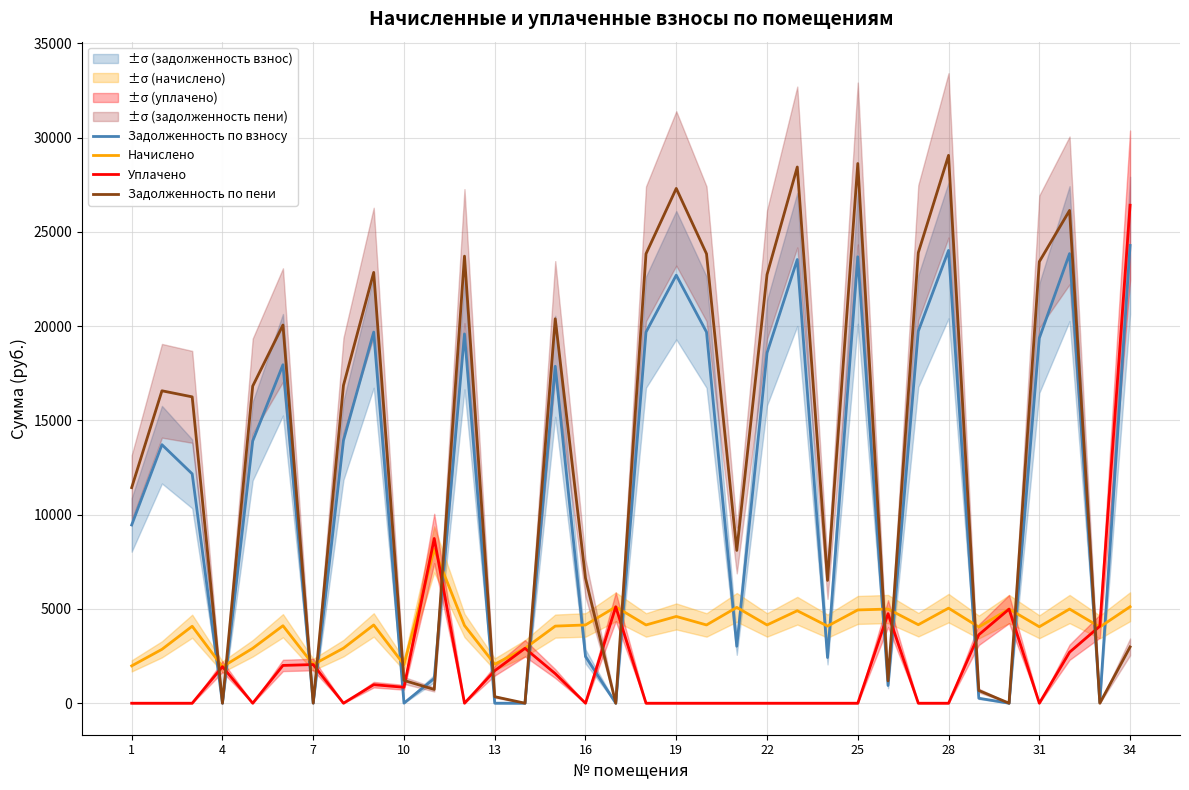

True or false: Уплачено and Задолженность по взносу intersect in this chart.

True